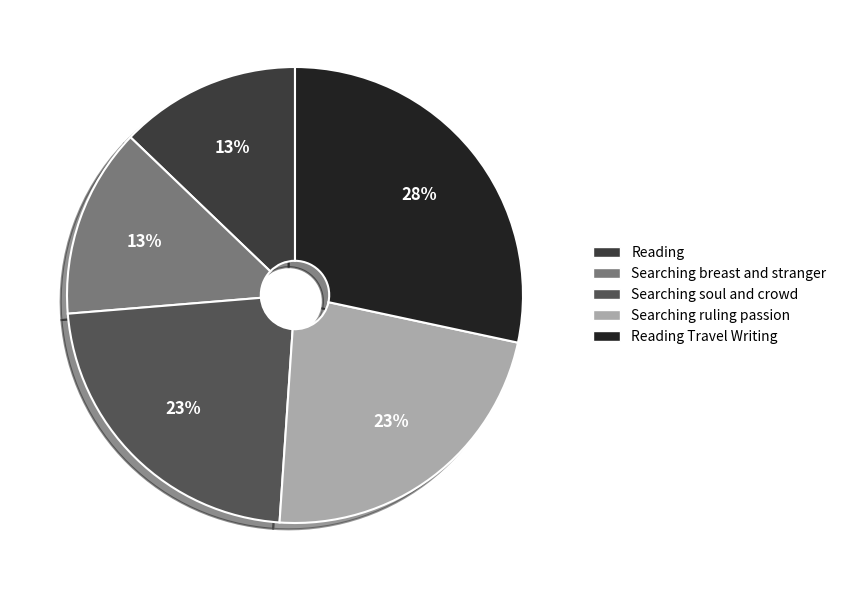

What is the ratio of the value at Searching ruling passion to the value at Searching soul and crowd?

1.0